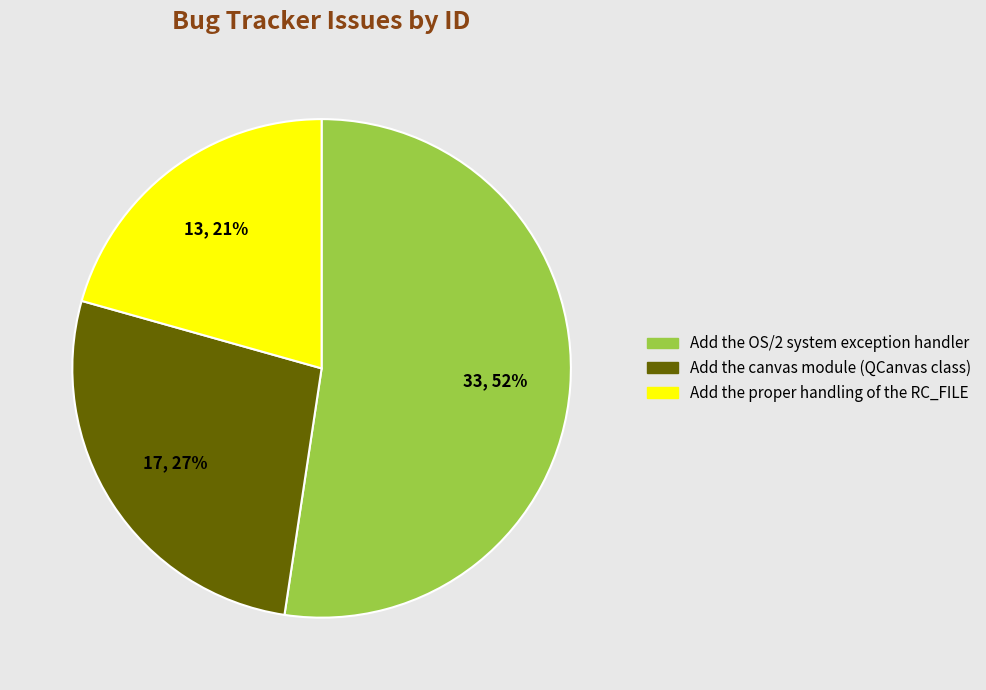

To the nearest percent, what portion does Add the proper handling of the RC_FILE represent?

21%